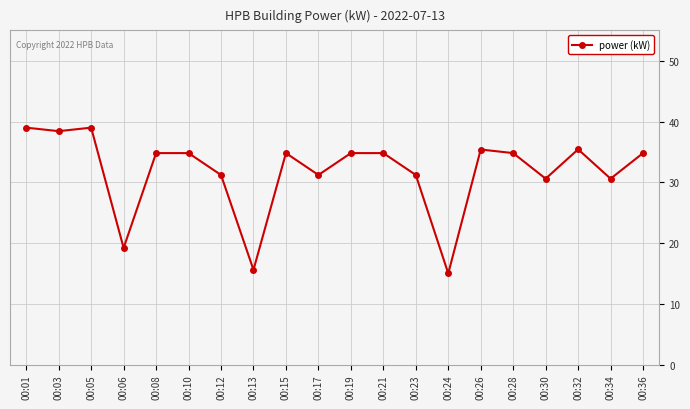

What is the value of the 1st point from the left?

39.0